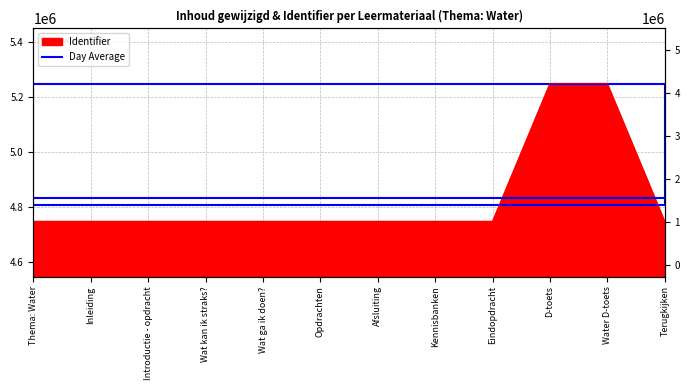

True or false: there are more than 1 points higher than both neighbors.

False